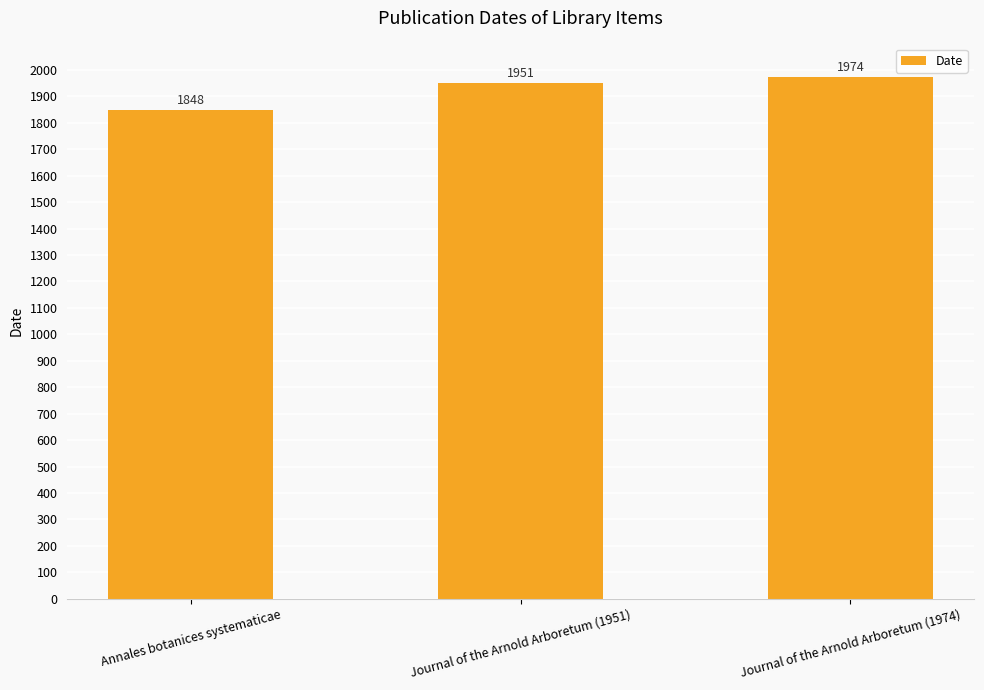

The chart shows a value of 731 at Annales botanices systematicae. True or false?

False